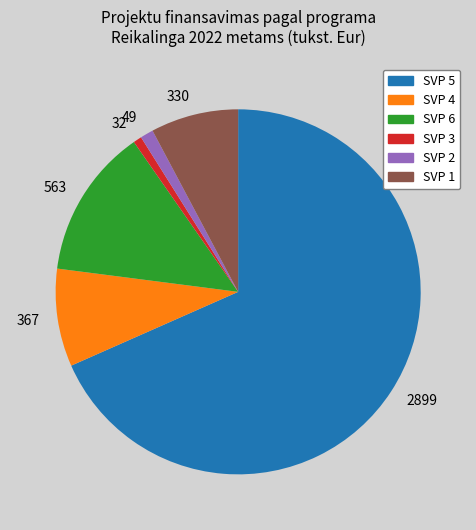

True or false: 2899 accounts for 68% of the total.

True